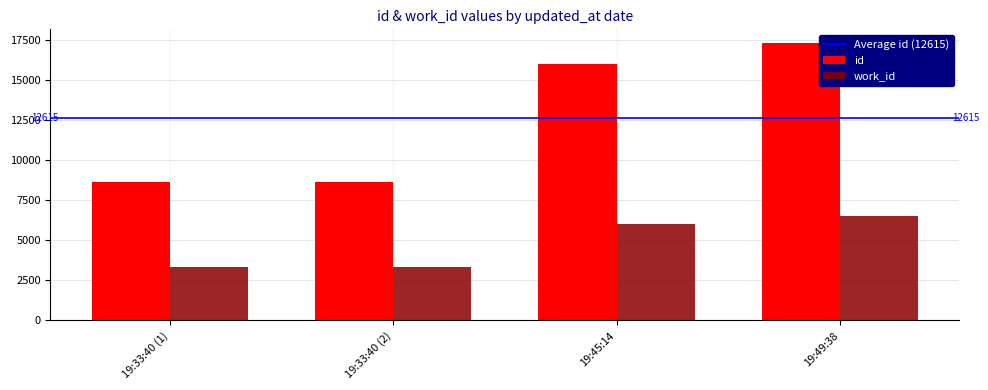

How many bars are there in total?

8